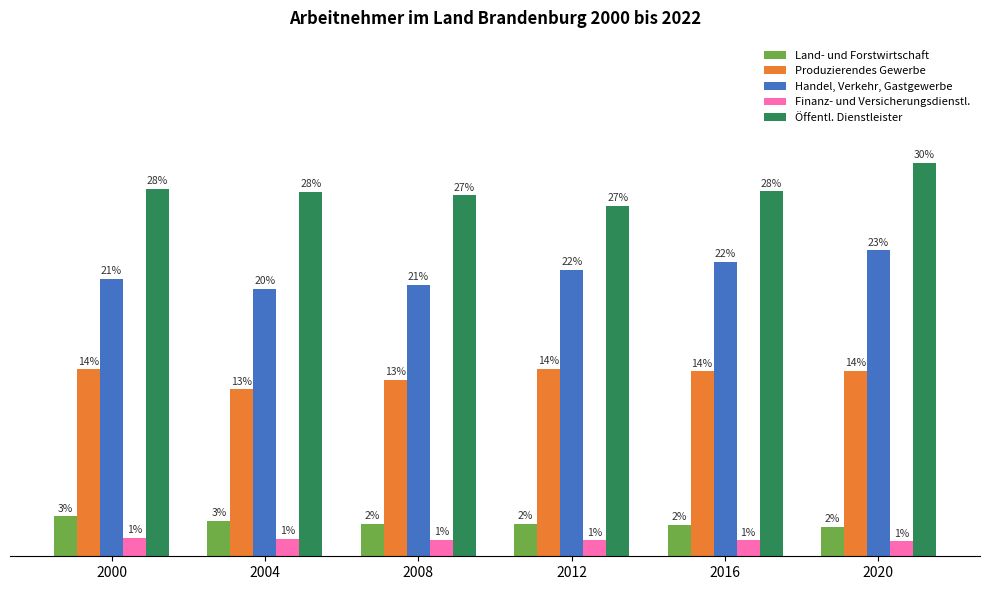

Rank the categories by Öffentl. Dienstleister value from highest to lowest.

2020, 2000, 2016, 2004, 2008, 2012